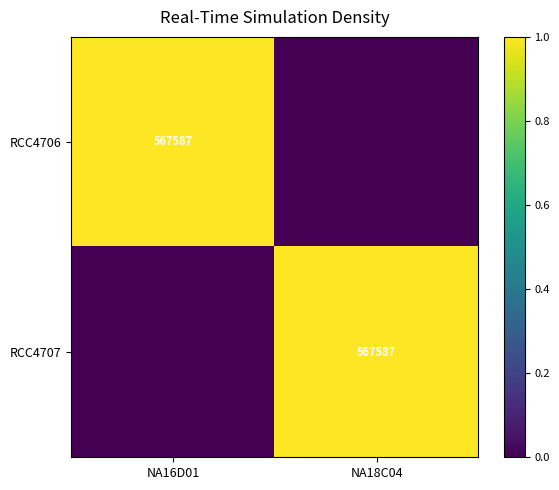

The value of RCC4707 at NA18C04 is 987129. True or false?

False